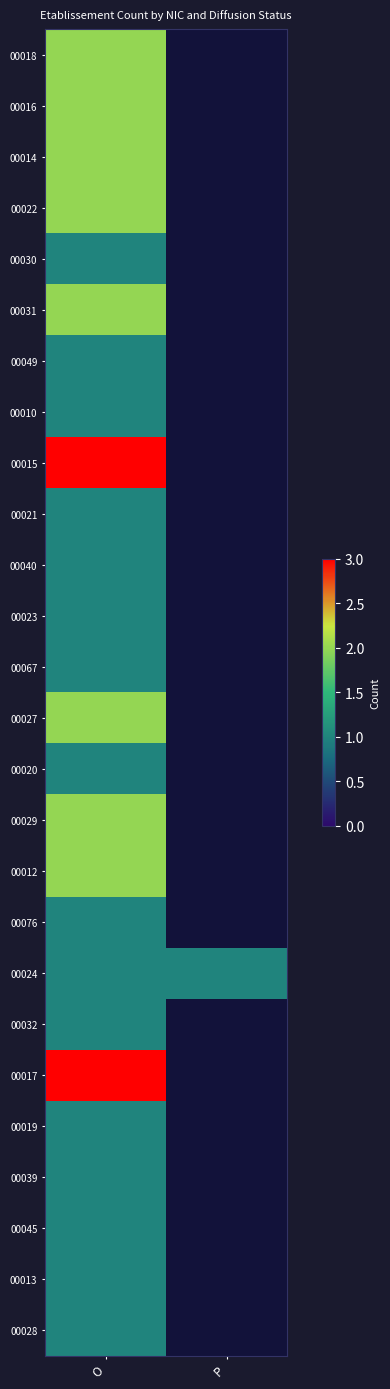

Rank the categories by 00022 value from highest to lowest.

O, P